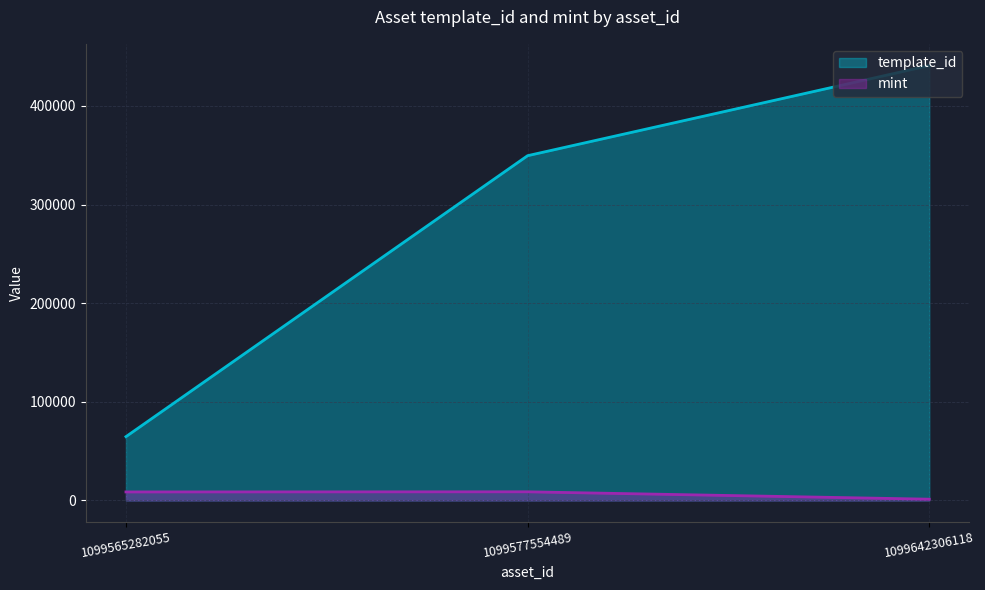

At which label does template_id first exceed 349523?

1099642306118